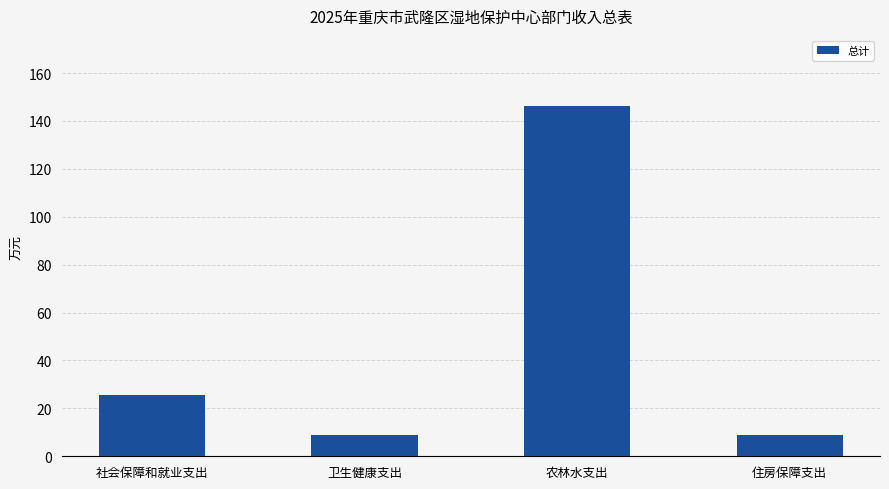

At which label is the value closest to 77?

社会保障和就业支出